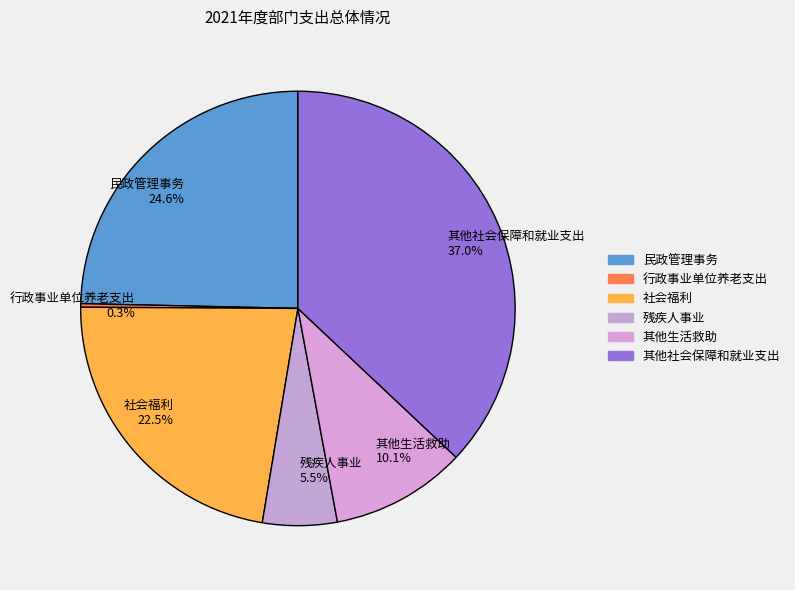

Which slice is the largest?

其他社会保障和就业支出